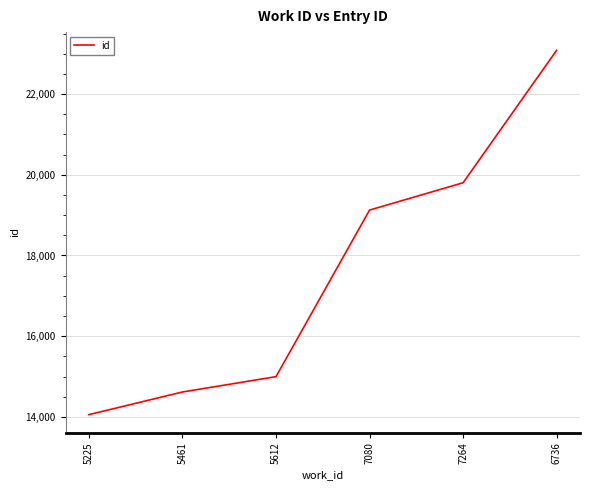

List the labels in order of value, smallest first.

5225, 5461, 5612, 7080, 7264, 6736